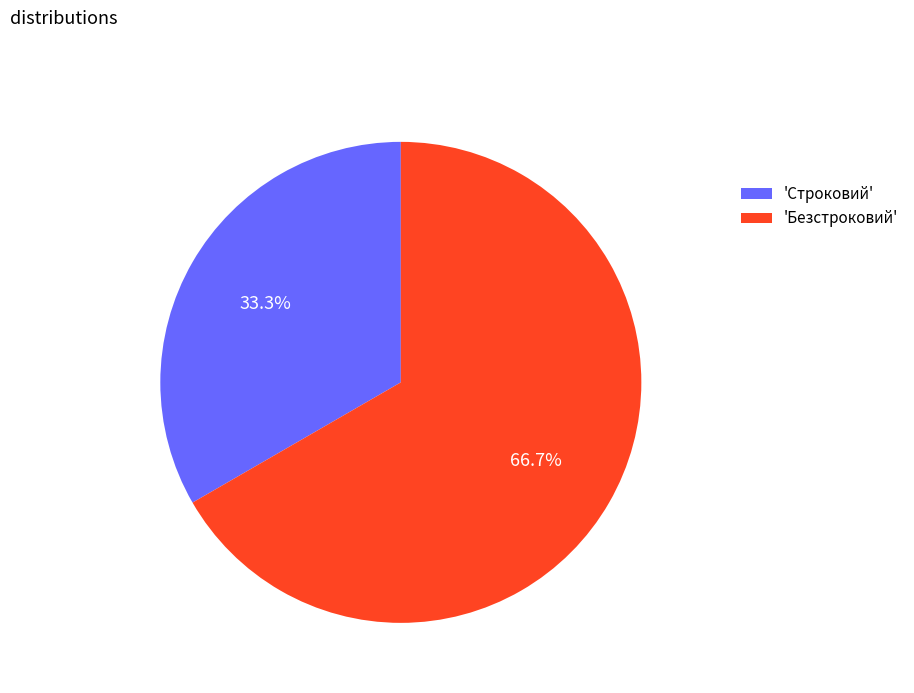

How many slices are in this pie chart?

2